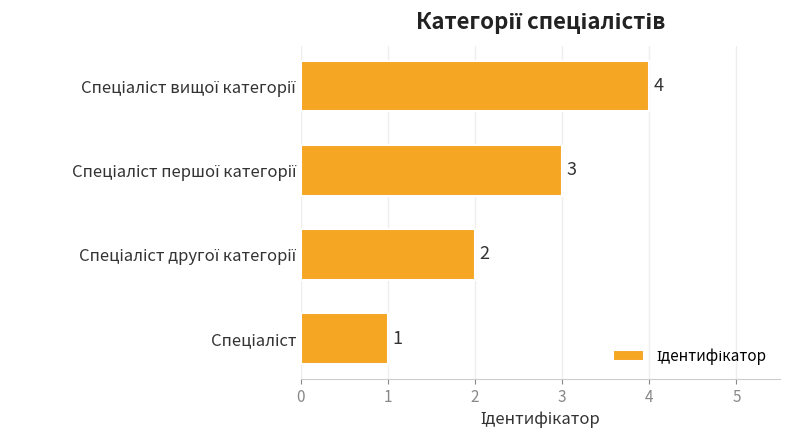

What is the maximum value shown in the chart?

4